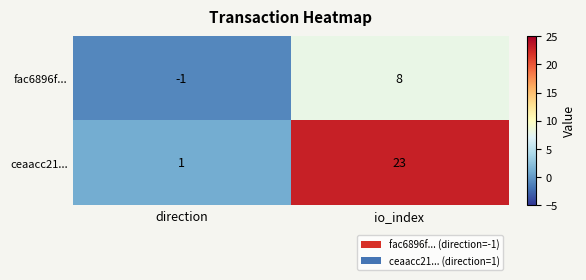

What is the difference between the maximum and minimum values in the ceaacc21... series?

22